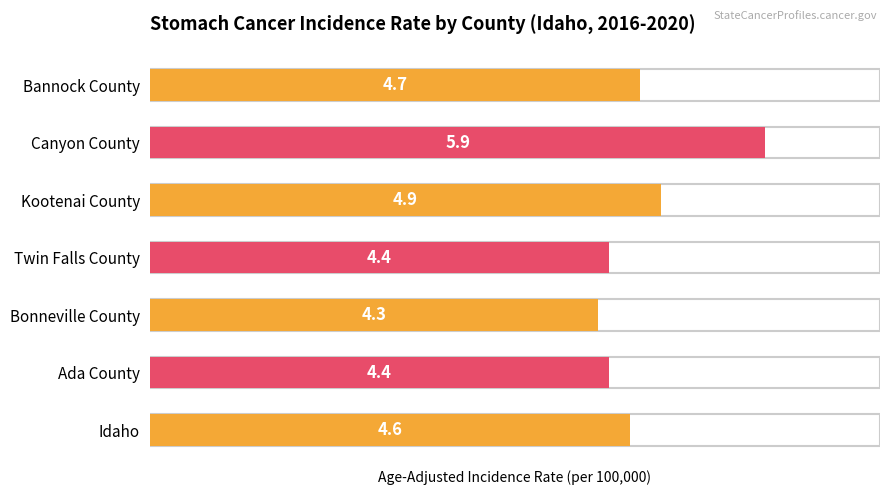

What is the ratio of the value at Kootenai County to the value at Idaho?

1.1